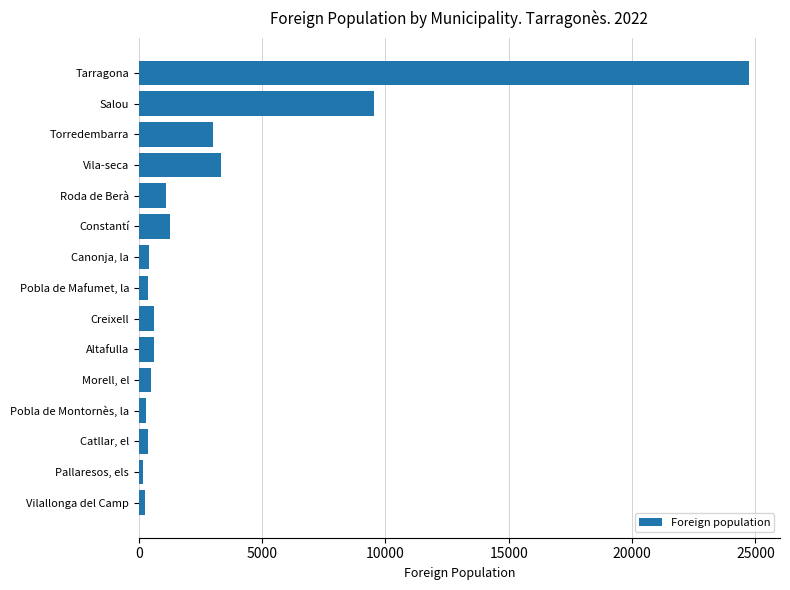

What is the difference between the second highest and minimum values?

9384